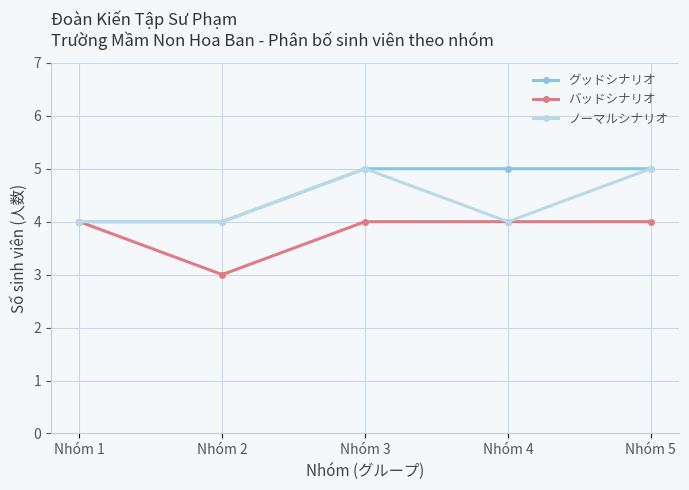

Reading left to right, transcribe all the data shown in this chart.

グッドシナリオ: Nhóm 1=4	Nhóm 2=4	Nhóm 3=5	Nhóm 4=5	Nhóm 5=5
バッドシナリオ: Nhóm 1=4	Nhóm 2=3	Nhóm 3=4	Nhóm 4=4	Nhóm 5=4
ノーマルシナリオ: Nhóm 1=4	Nhóm 2=4	Nhóm 3=5	Nhóm 4=4	Nhóm 5=5